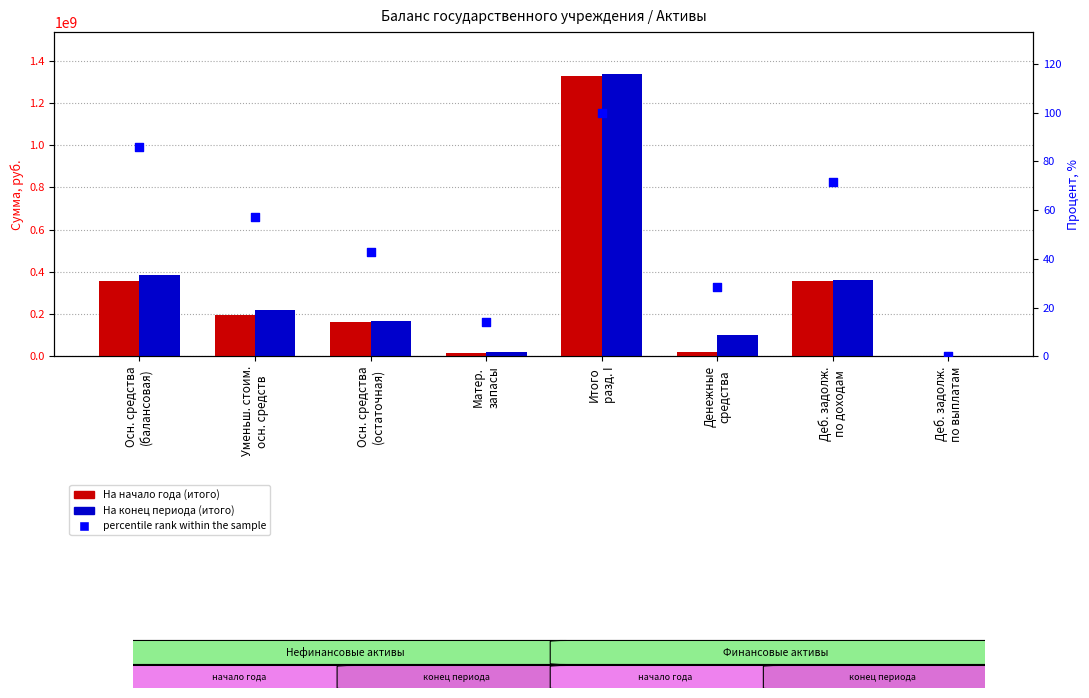

Is the value of На конец периода (итого) at Уменьш. стоим.
осн. средств greater than the value of На начало года (итого) at Деб. задолж.
по выплатам?

Yes